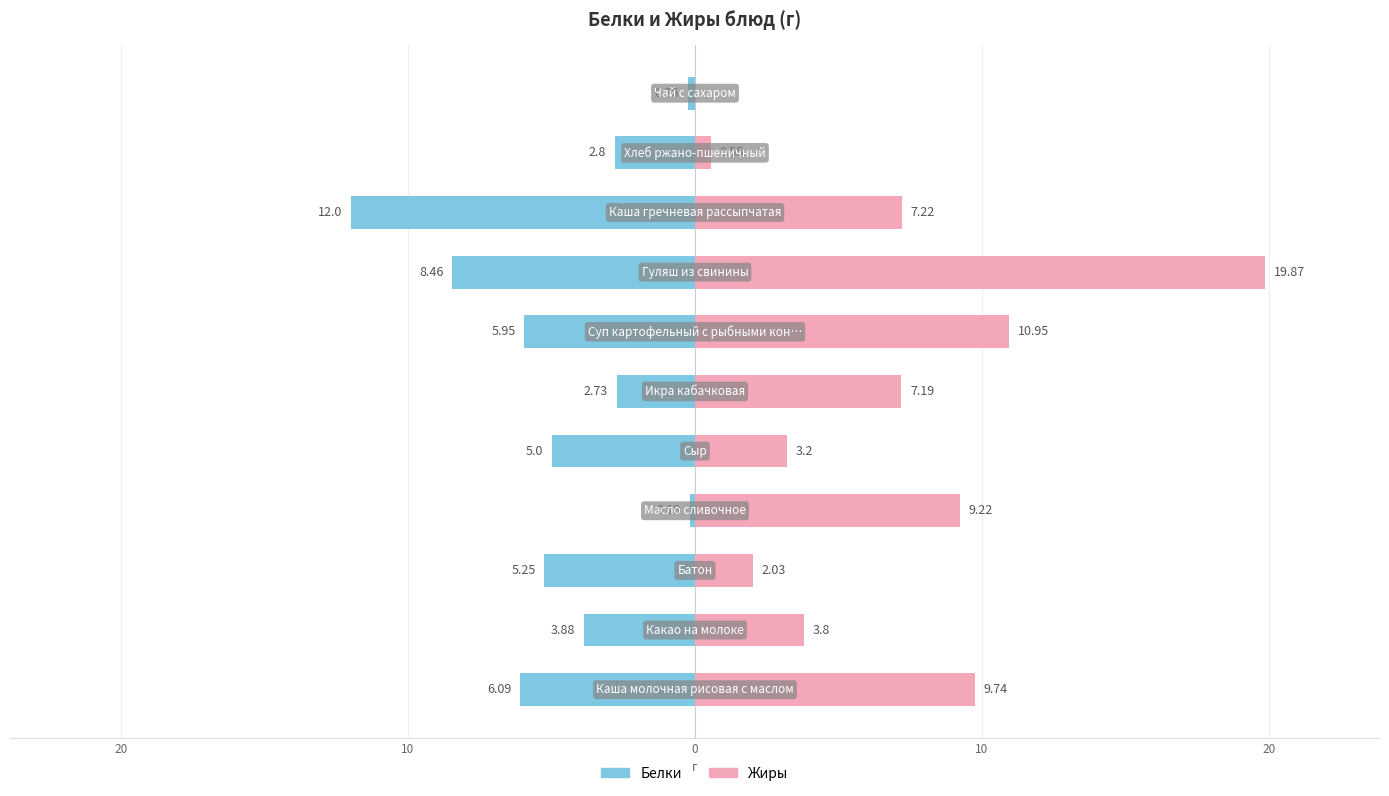

The Жиры series shows 5.3 at 20. True or false?

False